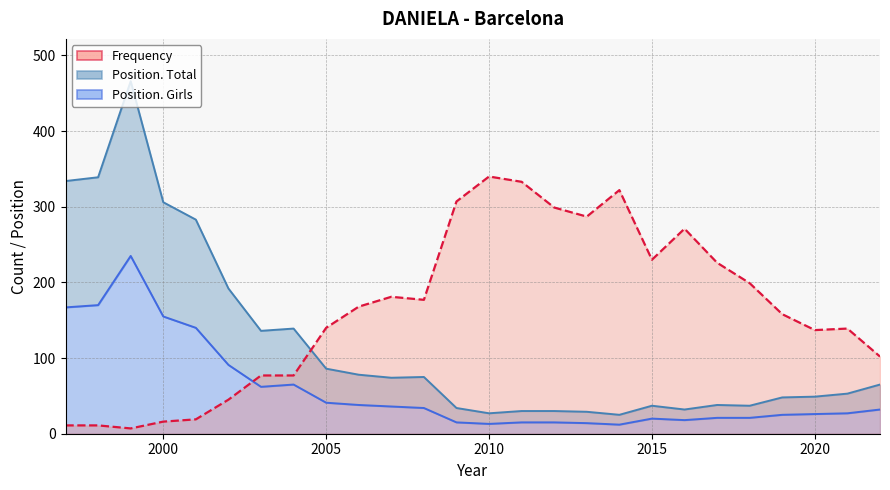

List the series in order of their peak value, lowest first.

Position. Girls, Frequency, Position. Total